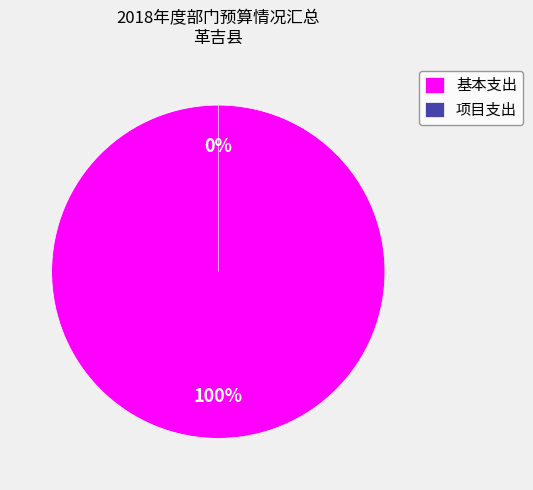

Is there a majority slice in this chart?

Yes